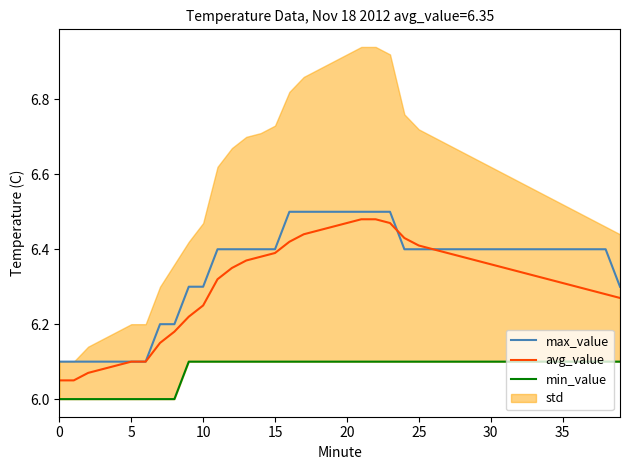

True or false: max_value and min_value intersect in this chart.

False